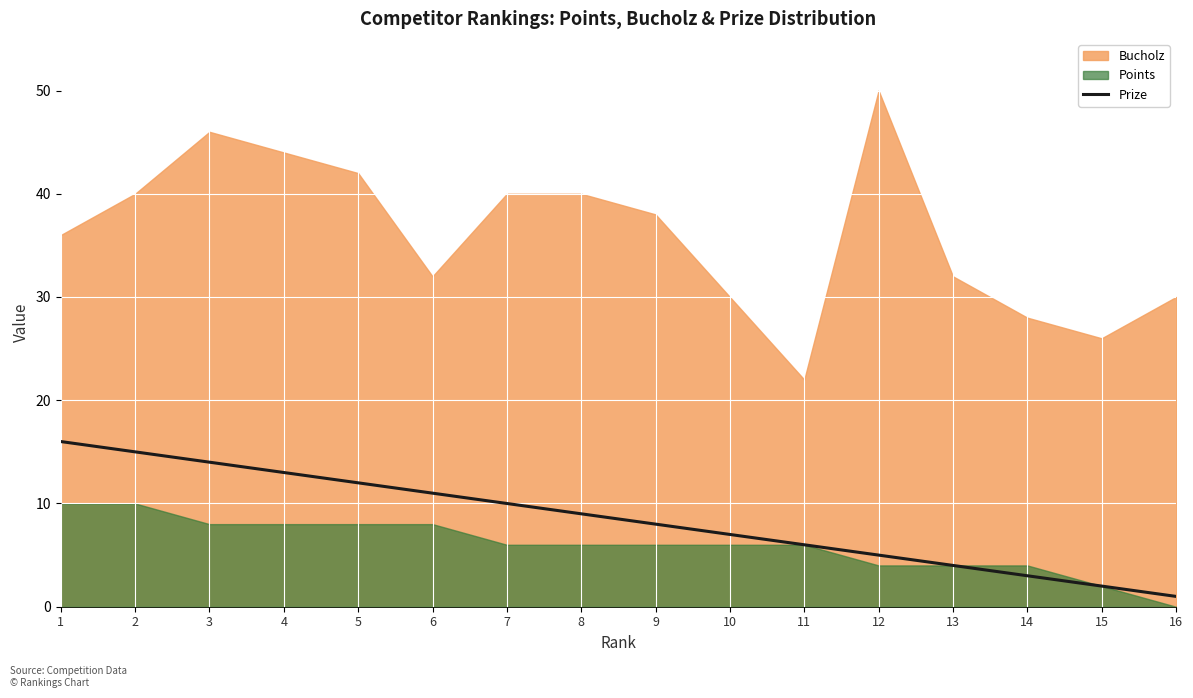

What is the difference between the maximum and minimum values?

15